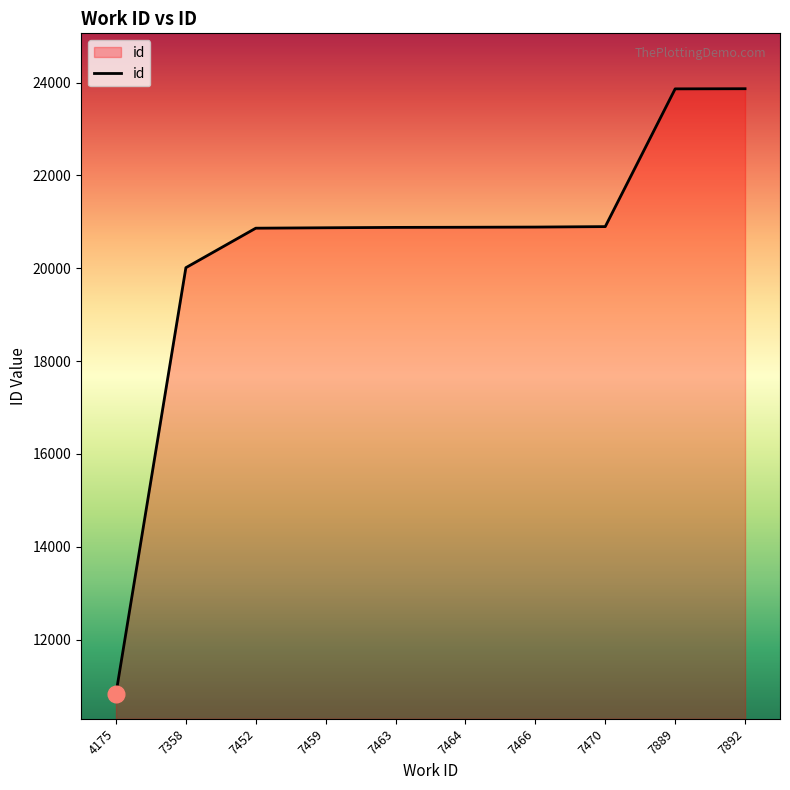

What is the difference between the values at 7889 and 7892?

3